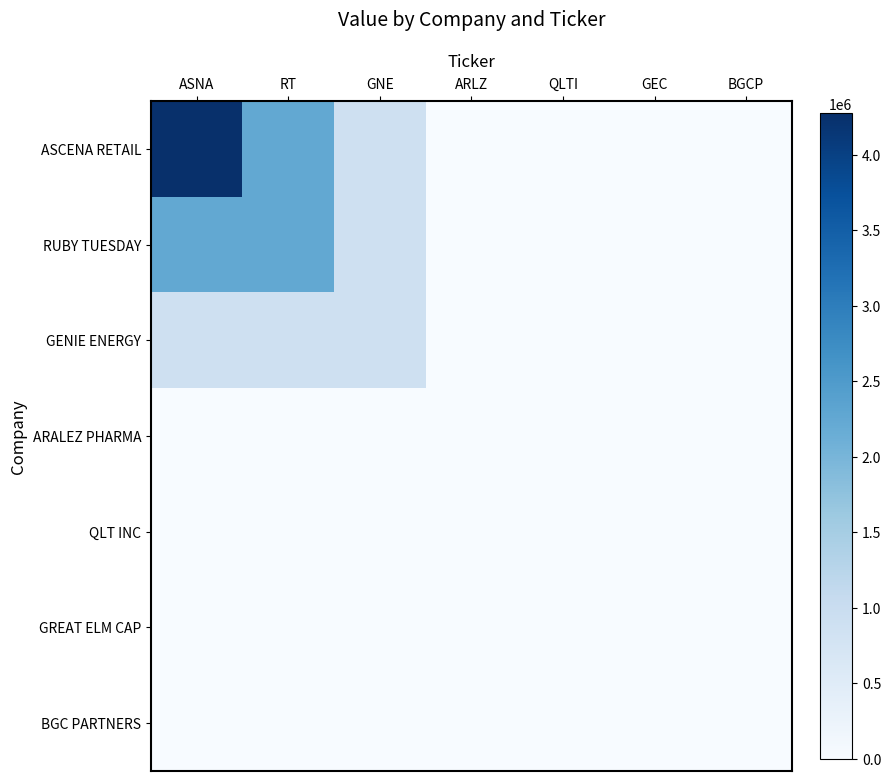

Which label corresponds to the smallest value in the chart?

ARLZ